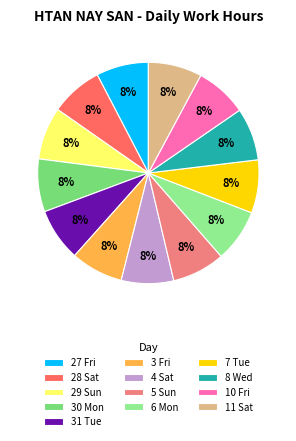

Is there any slice that represents more than half of the pie?

No